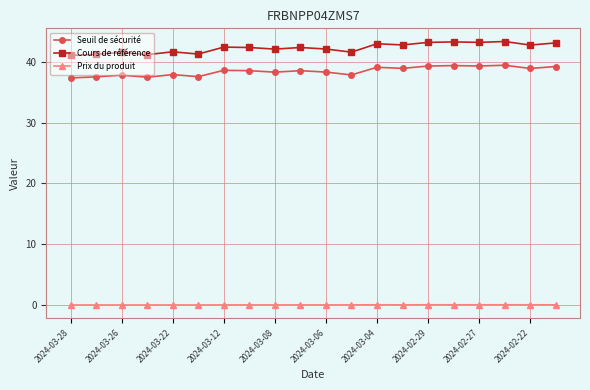

True or false: Seuil de sécurité and Prix du produit intersect in this chart.

False